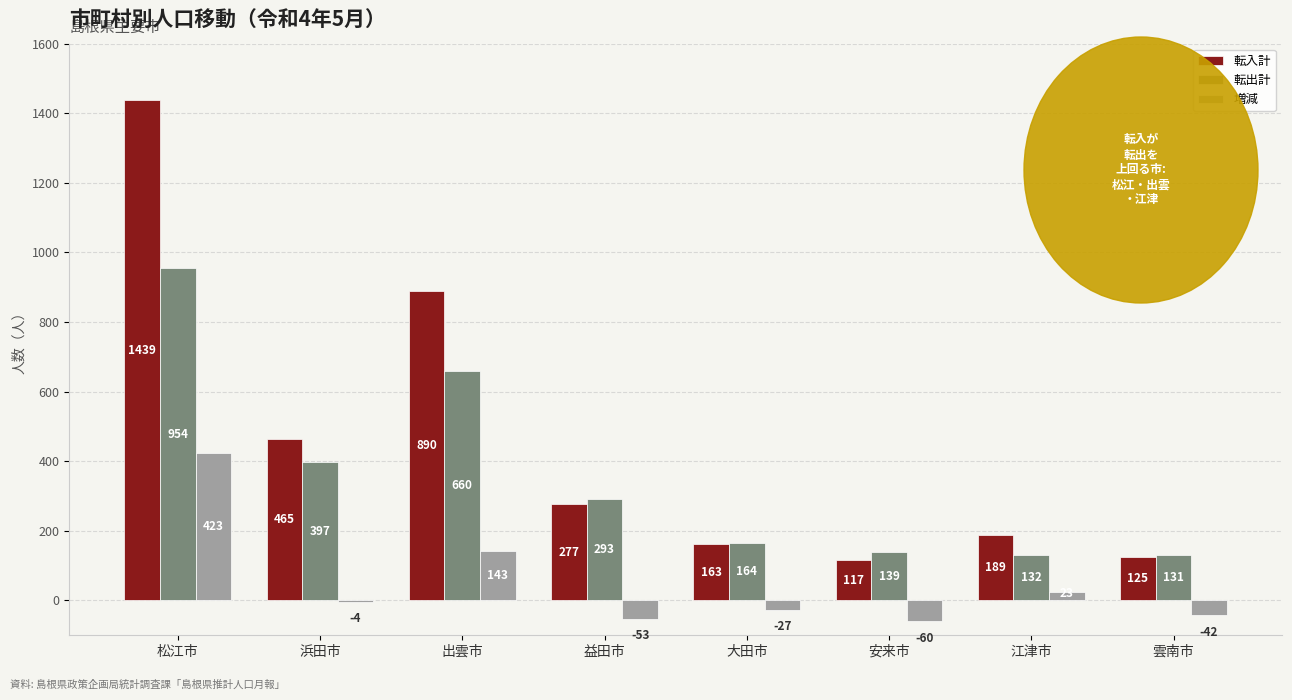

The 転入計 series shows 69 at 江津市. True or false?

False